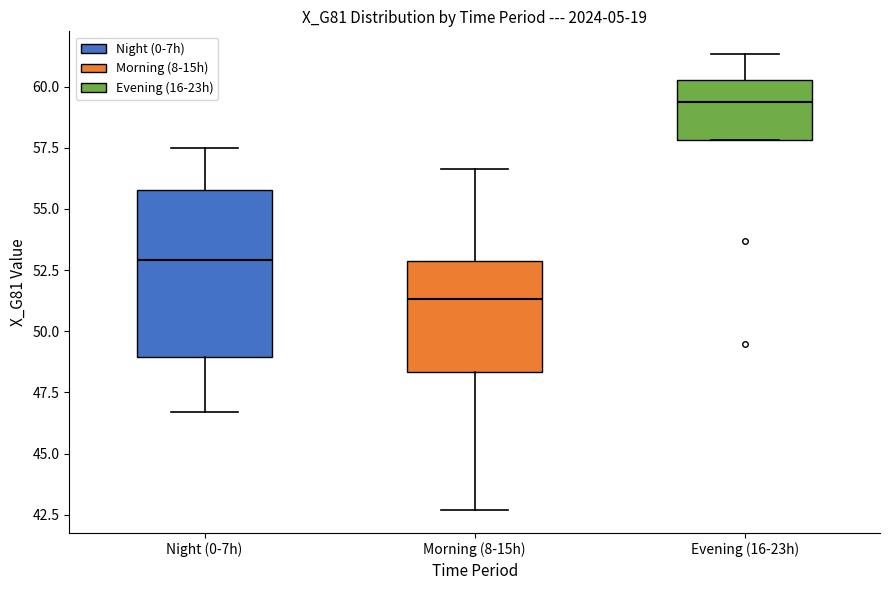

Reading left to right, read every box against the y-axis: the position of its median line, the range the box covers, and the ends of its whiskers. The values are not printed on the chart, so give them approximately, as read against the axis.

Night (0-7h): median 53.0, box 49.0 to 56.0, whiskers 46.5 to 57.5
Morning (8-15h): median 51.5, box 48.5 to 53.0, whiskers 42.5 to 56.5
Evening (16-23h): median 59.5, box 58.0 to 60.5, whiskers 58.0 to 61.5